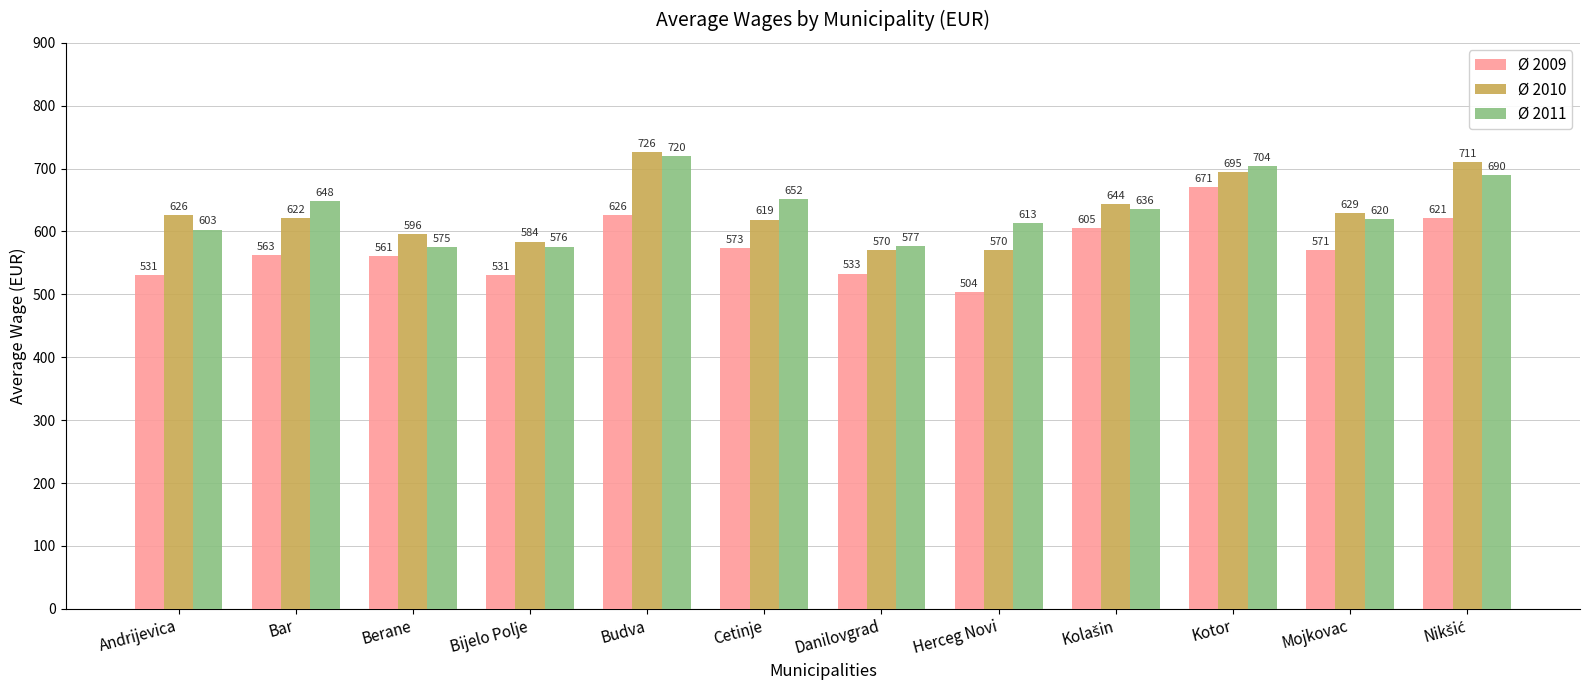

How many bars are there in total?

36